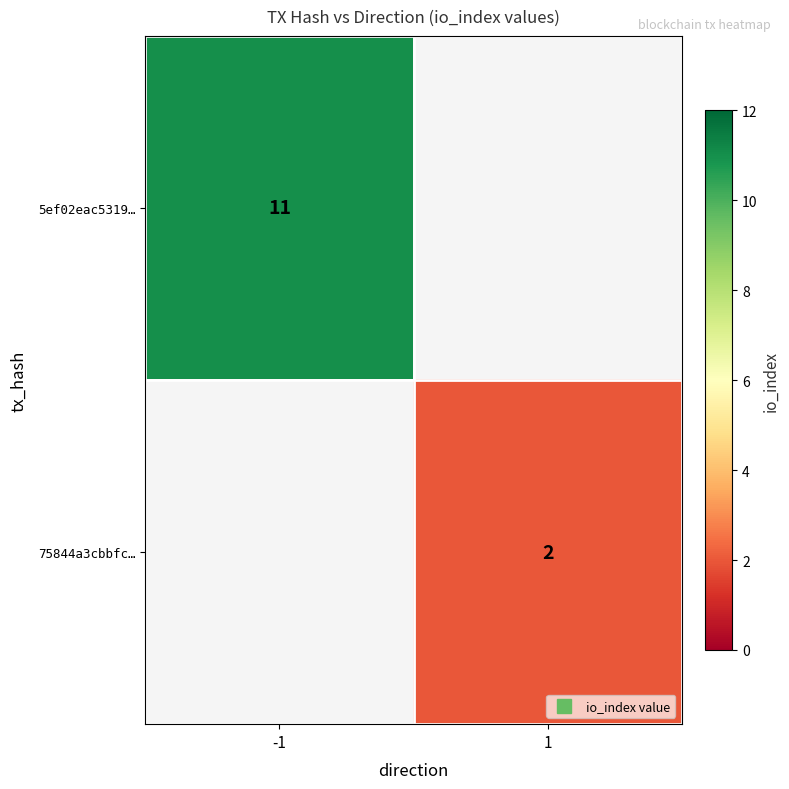

List the labels in order of 5ef02eac5319… value, largest first.

-1, 1